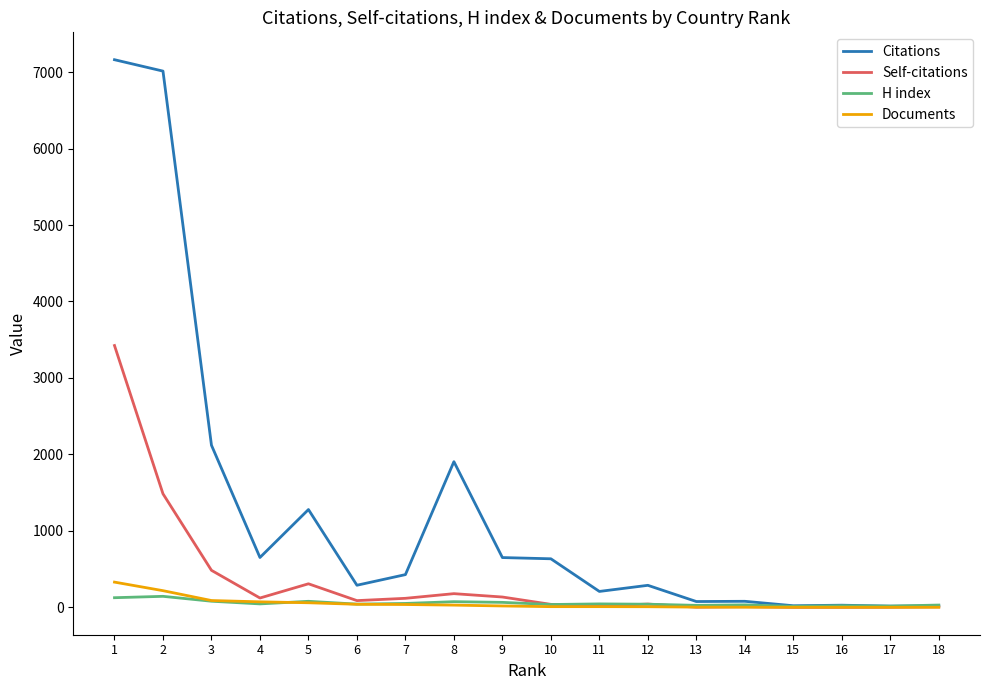

What is the sum of the Documents values at 10 and 7?

46